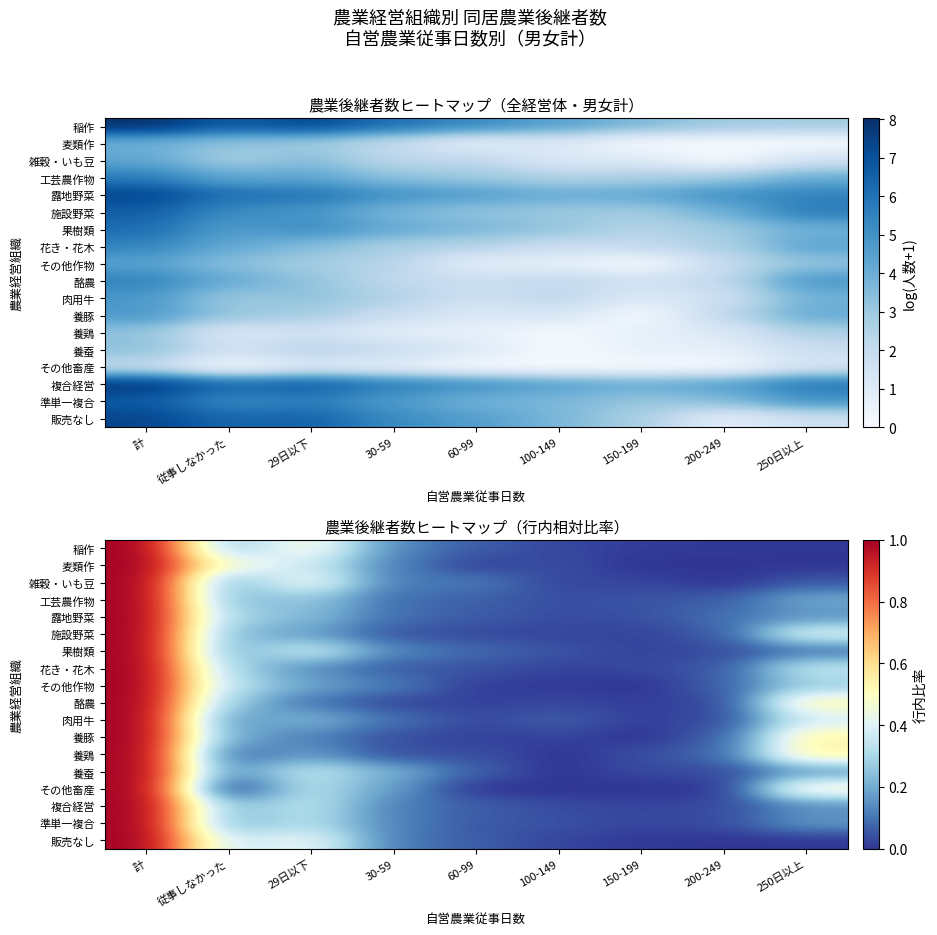

At how many categories does at least one series exceed 0?

9